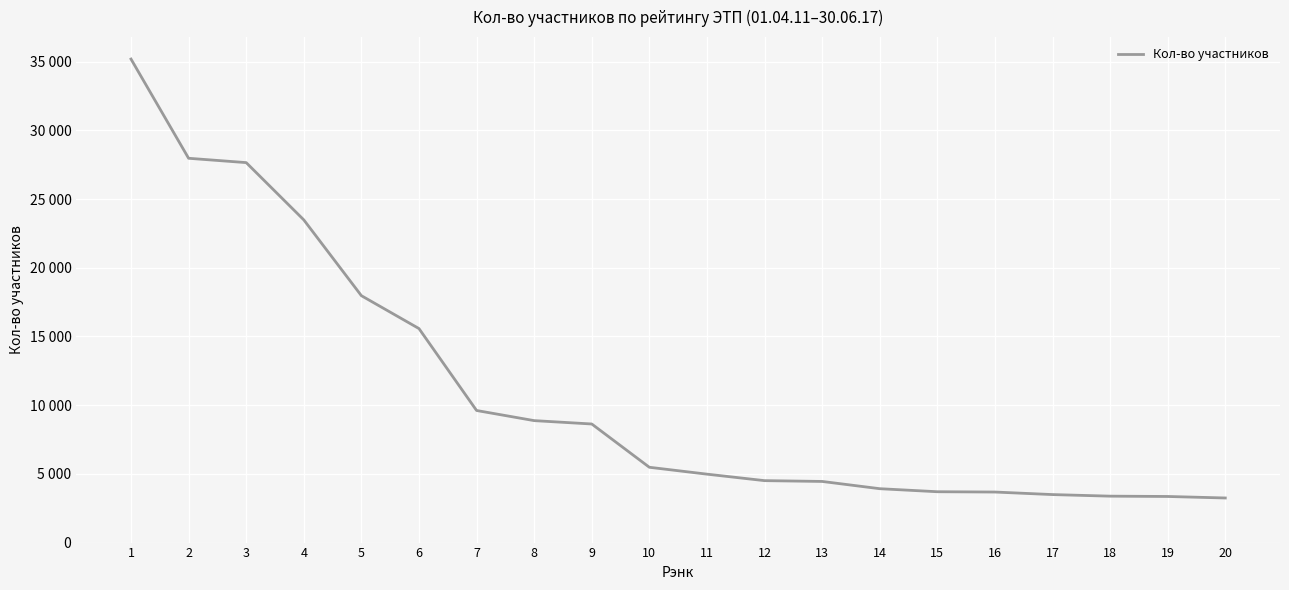

What is the maximum value shown in the chart?

35183